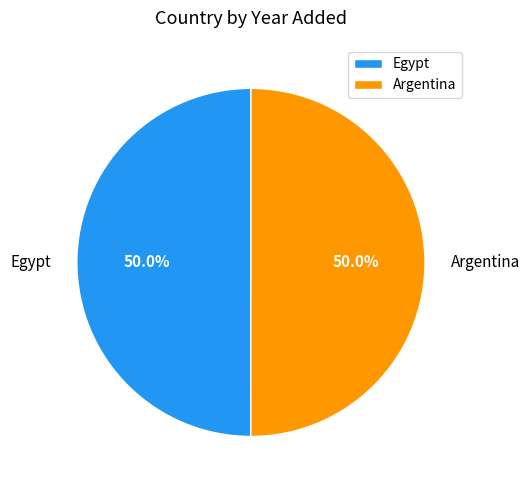

Is the sum of Argentina and Egypt greater than half?

Yes